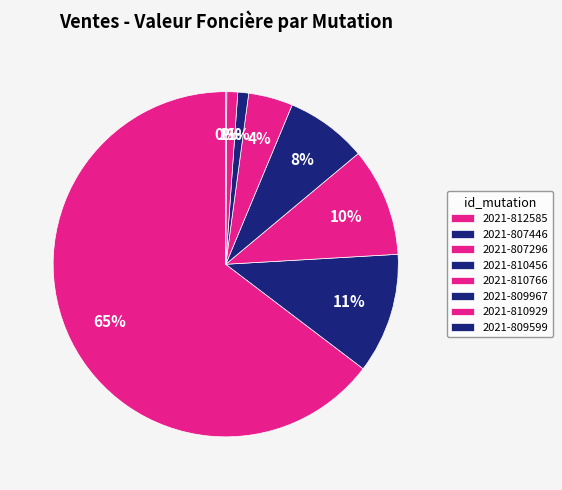

To the nearest percent, what is the average slice percentage?

13%